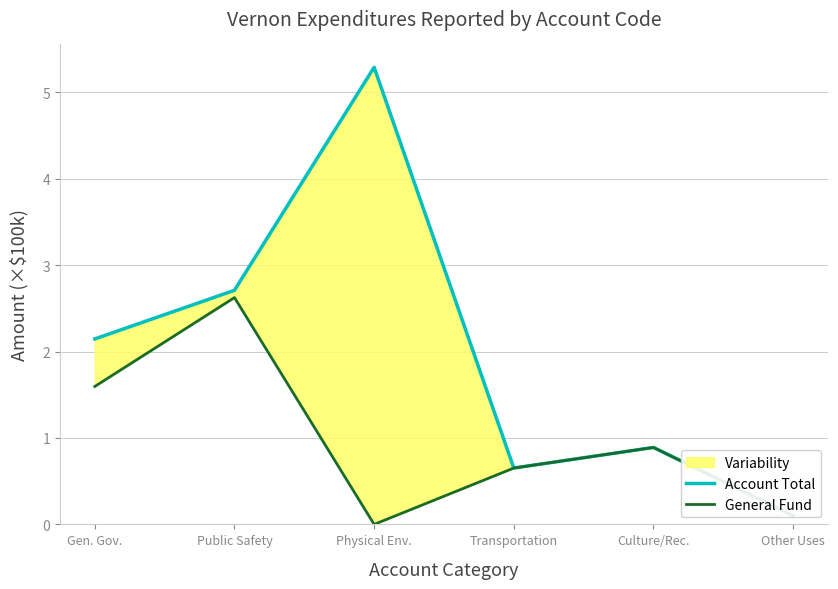

Which series has the largest total across all categories?

Account Total